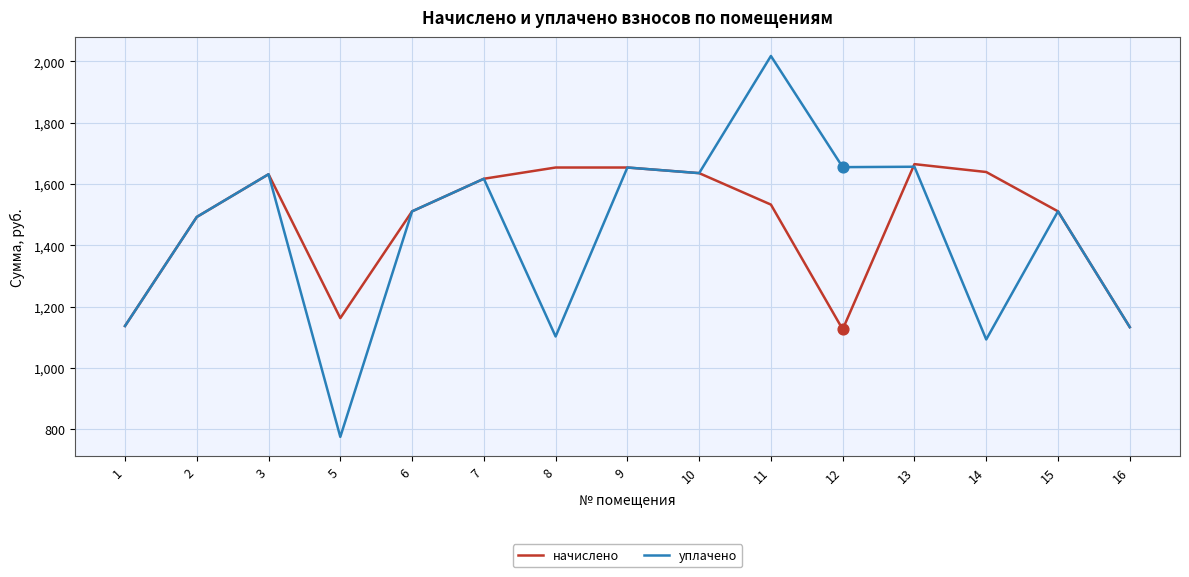

What are all the series names shown in the legend?

начислено, уплачено